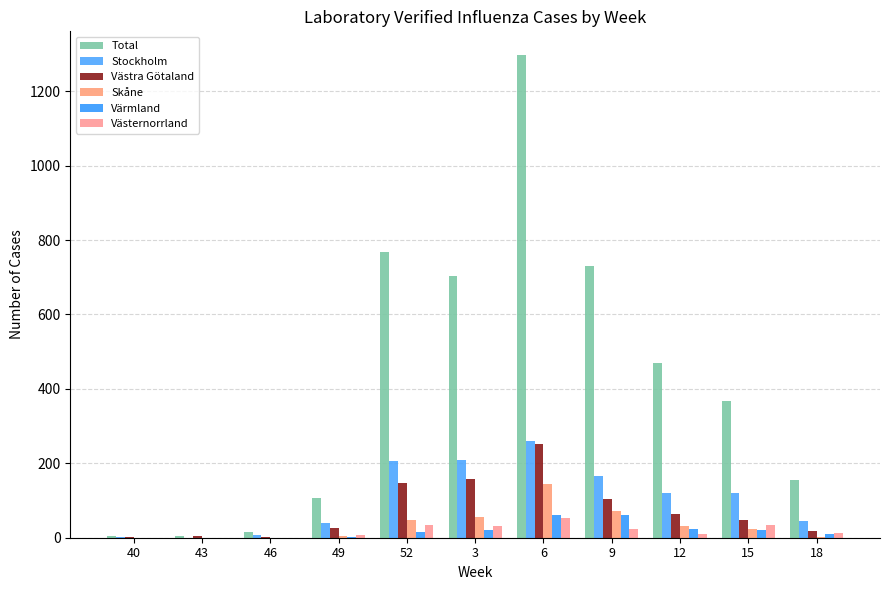

Is it true that Total equals 769 at 52?

True